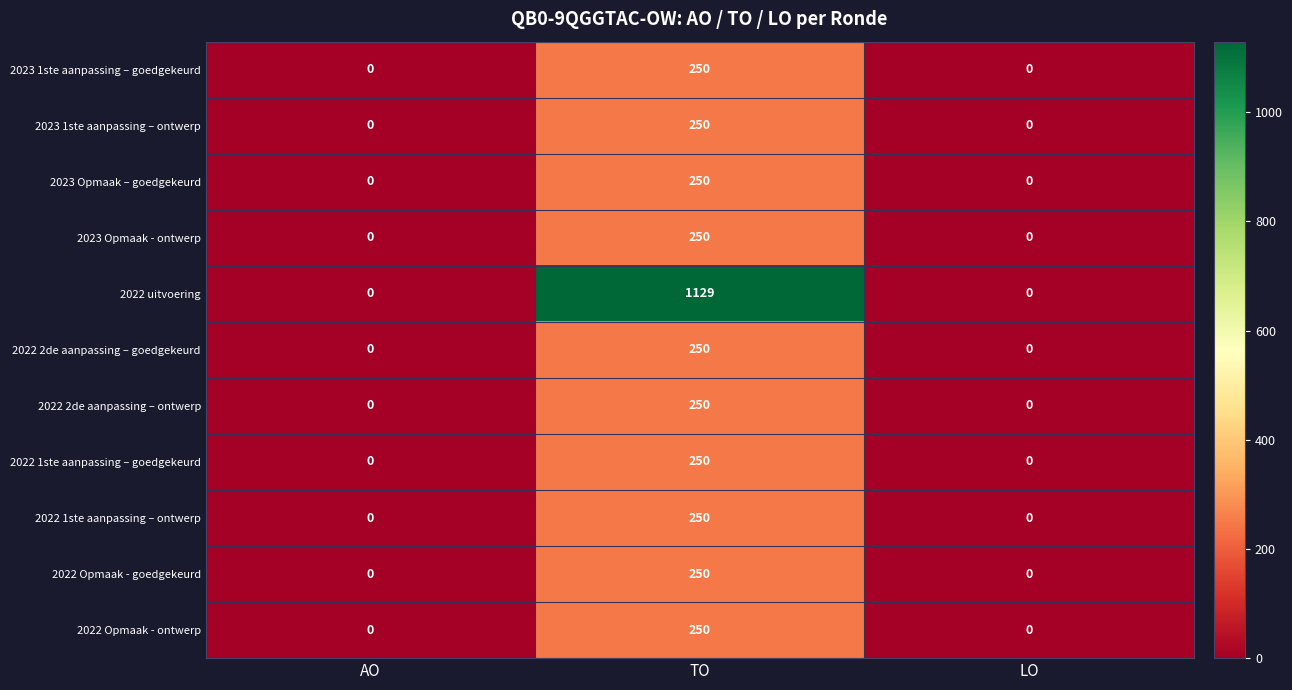

What is the difference between the maximum and minimum values in the 2022 1ste aanpassing – ontwerp series?

250